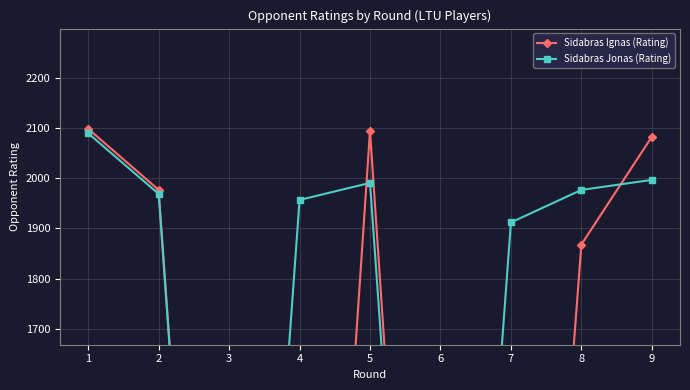

Which category has the highest value in the Sidabras Jonas (Rating) series?

1